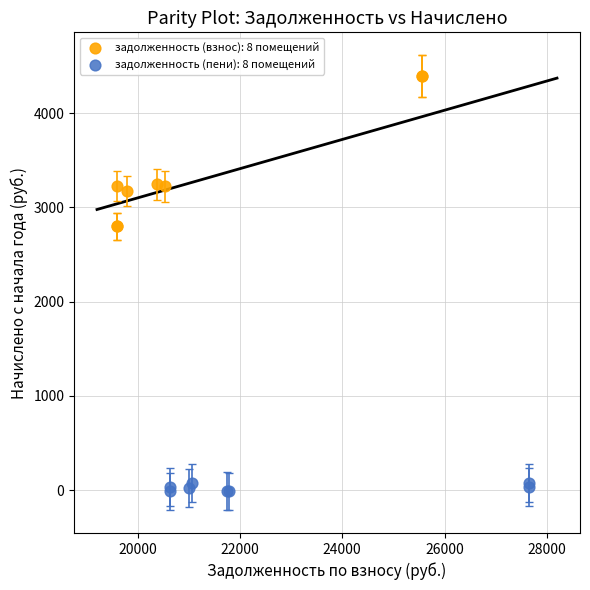

Which series contains the lowest Y value?

задолженность (пени): 8 помещений